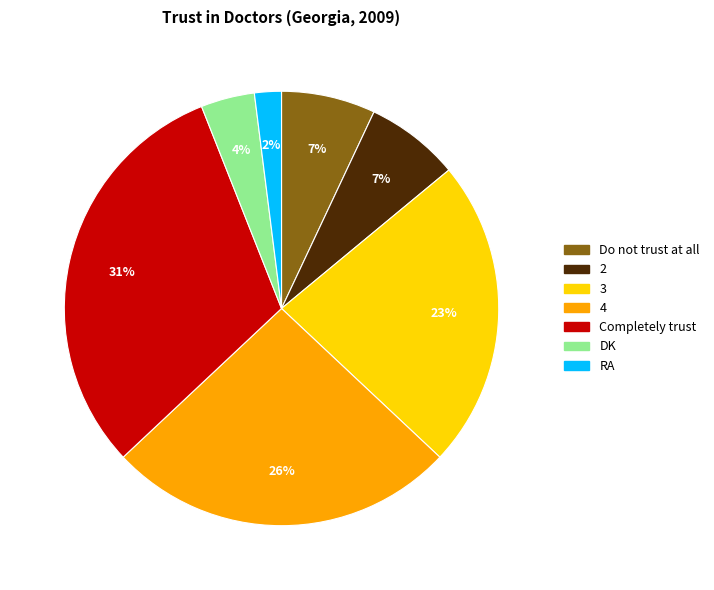

How many slices are in this pie chart?

7